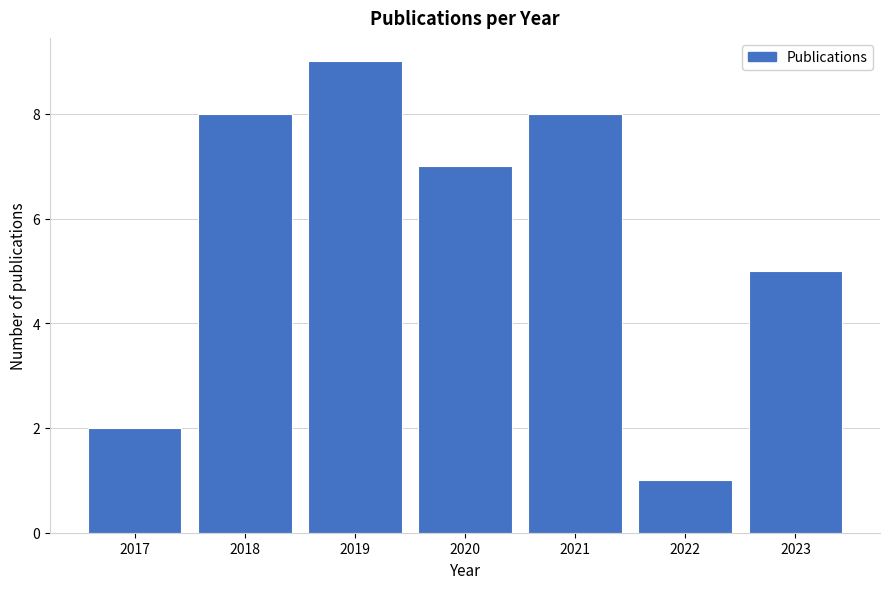

Reading left to right, transcribe all the data shown in this chart.

2	8	9	7	8	1	5